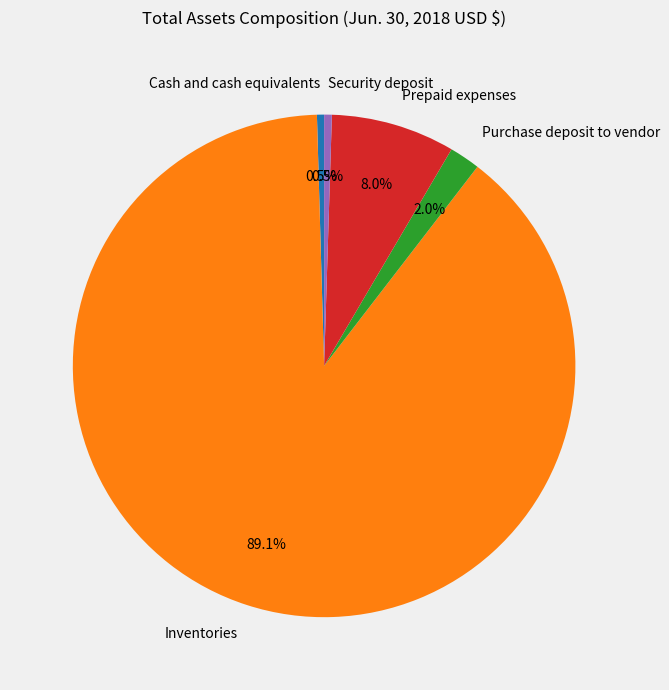

How many slices are in this pie chart?

5